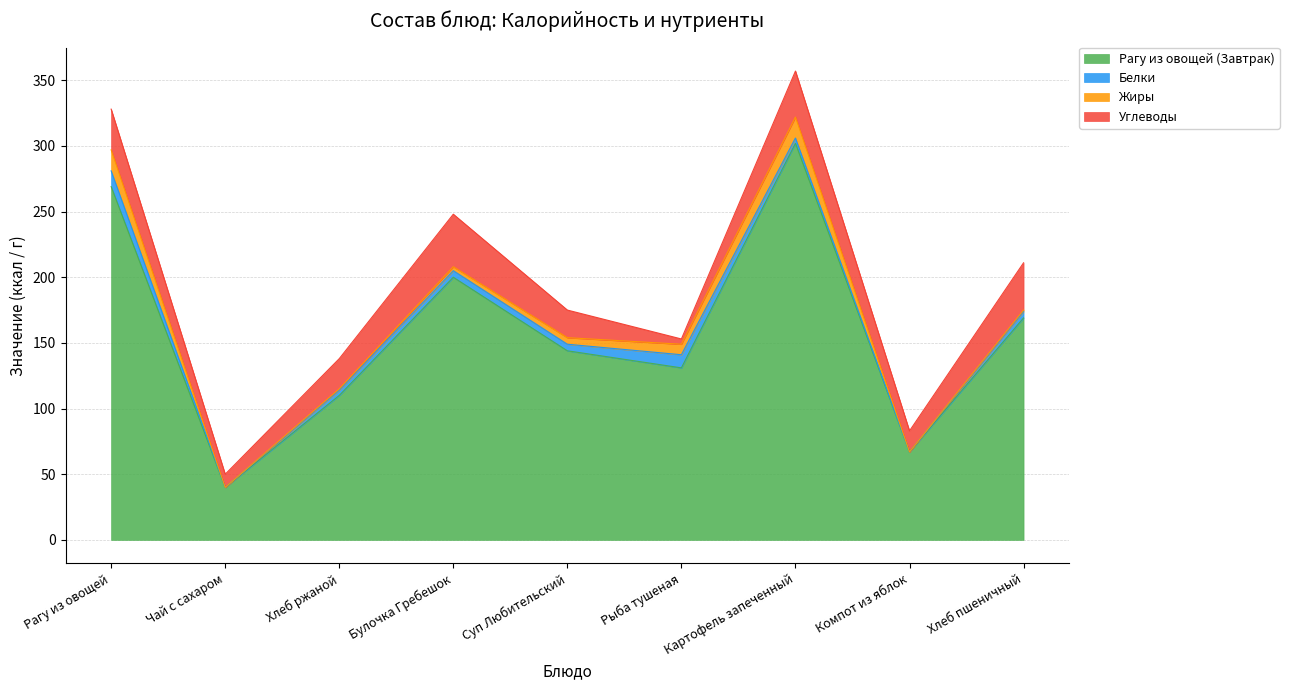

Is the value of Белки at Рагу из овощей greater than the value of Рагу из овощей (Завтрак) at Суп Любительский?

No